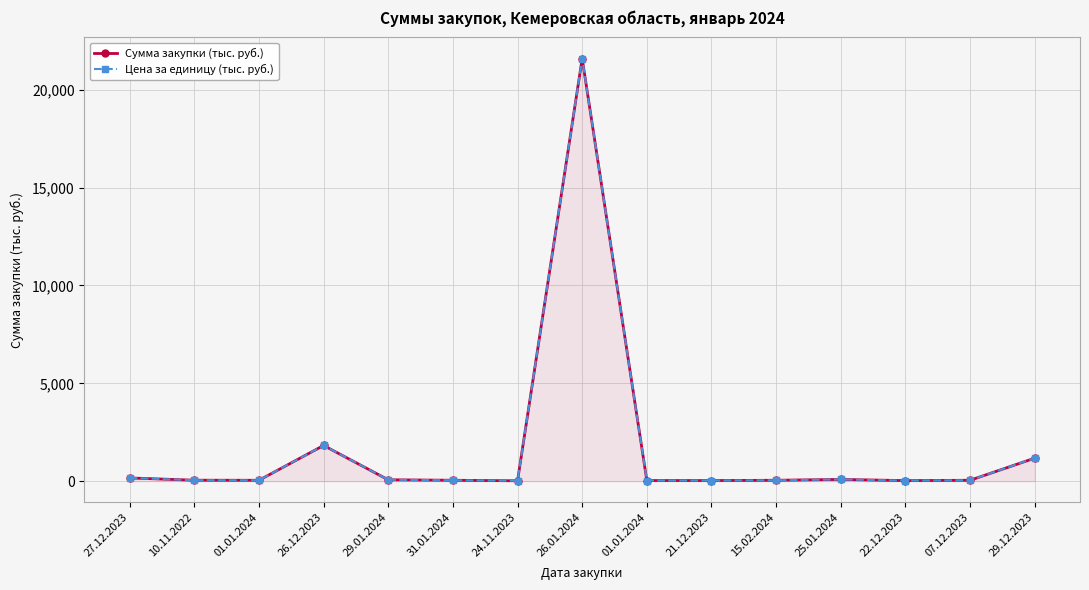

List the series in order of their peak value, highest first.

Сумма закупки (тыс. руб.), Цена за единицу (тыс. руб.)